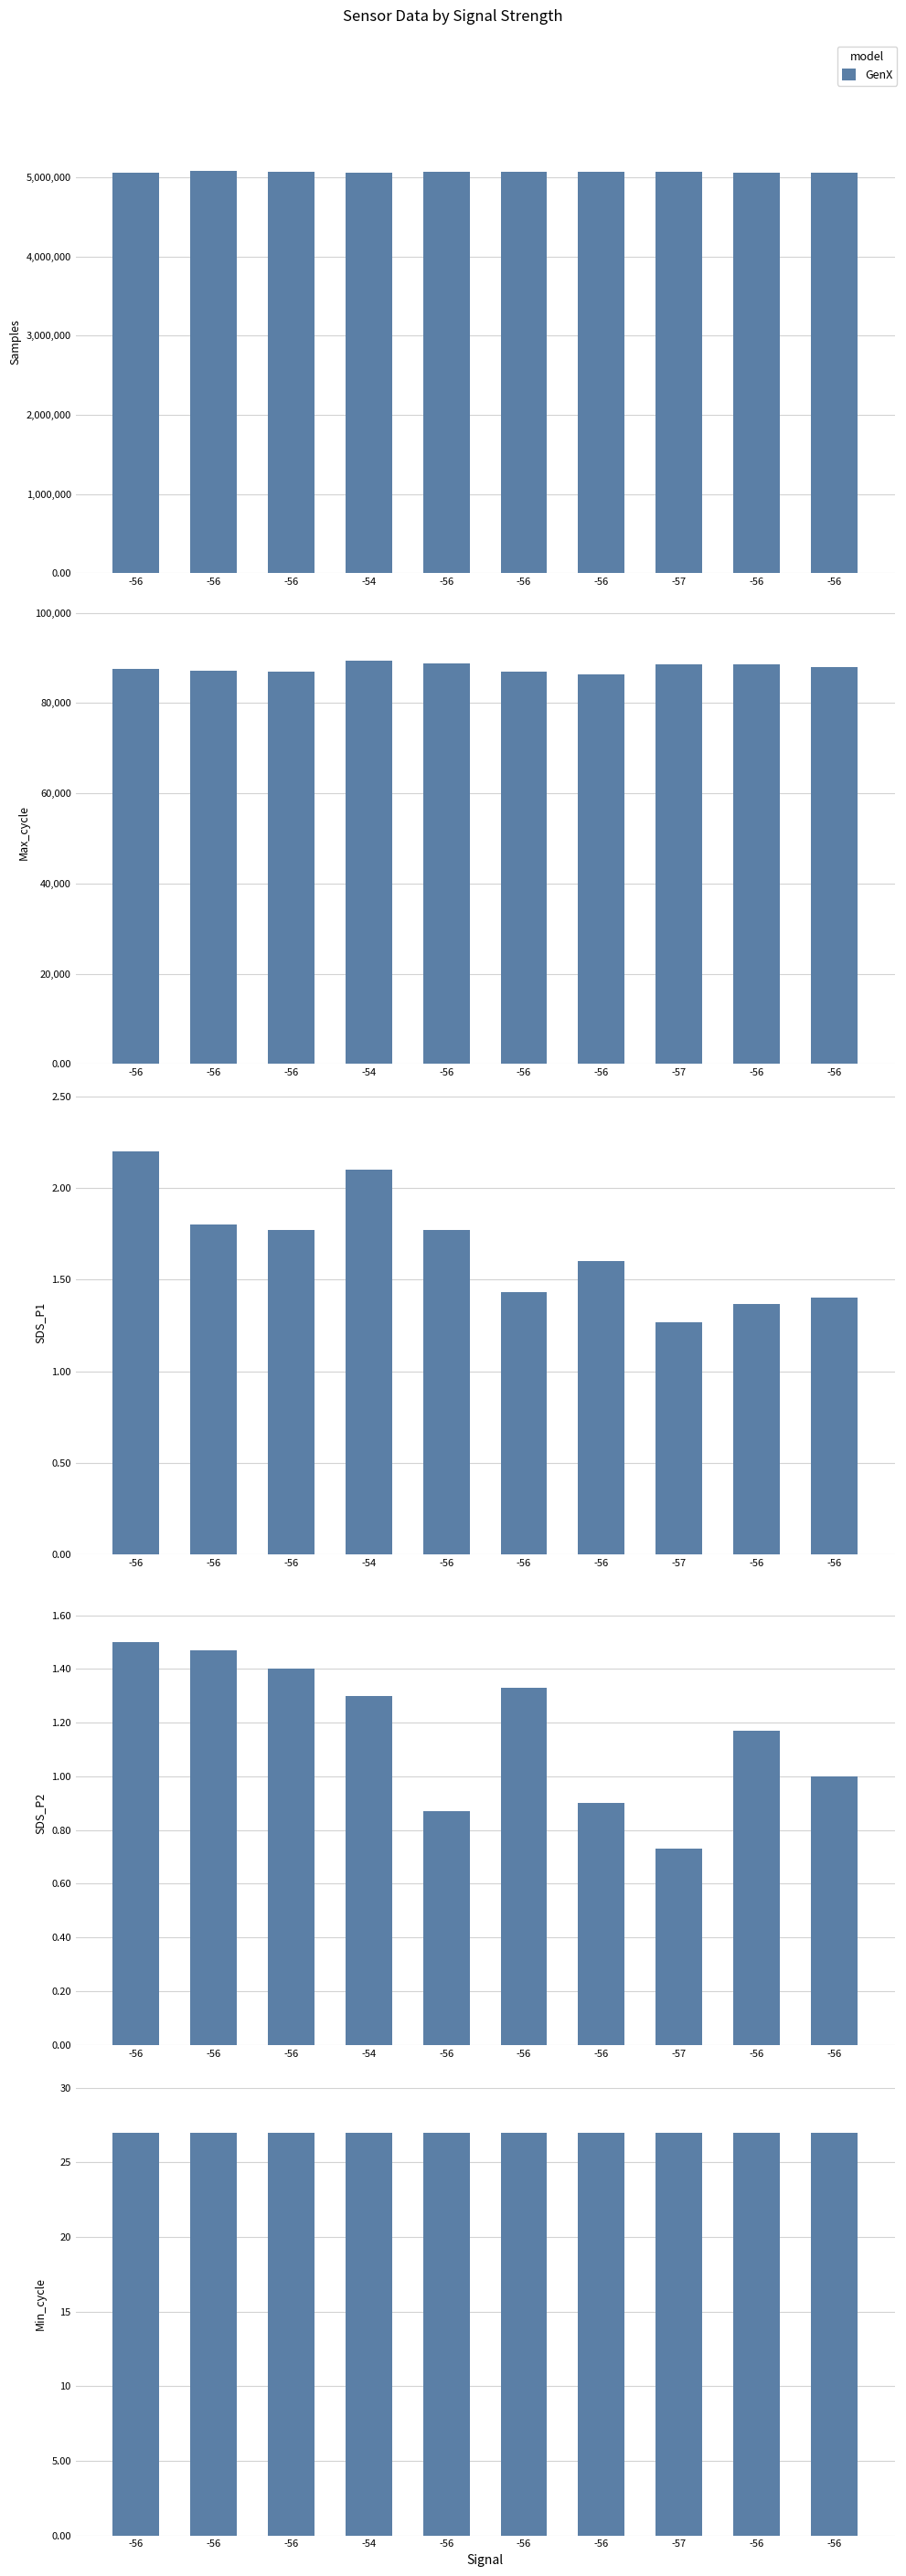

How many values in the Max_cycle series are below 87971?

5